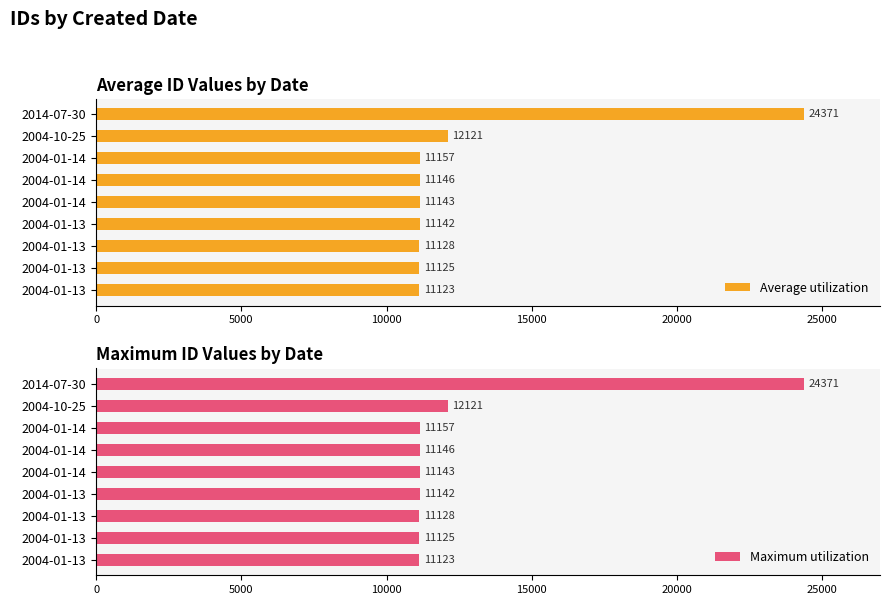

Between 2004-10-25 and 2004-01-13, which is larger?

2004-10-25